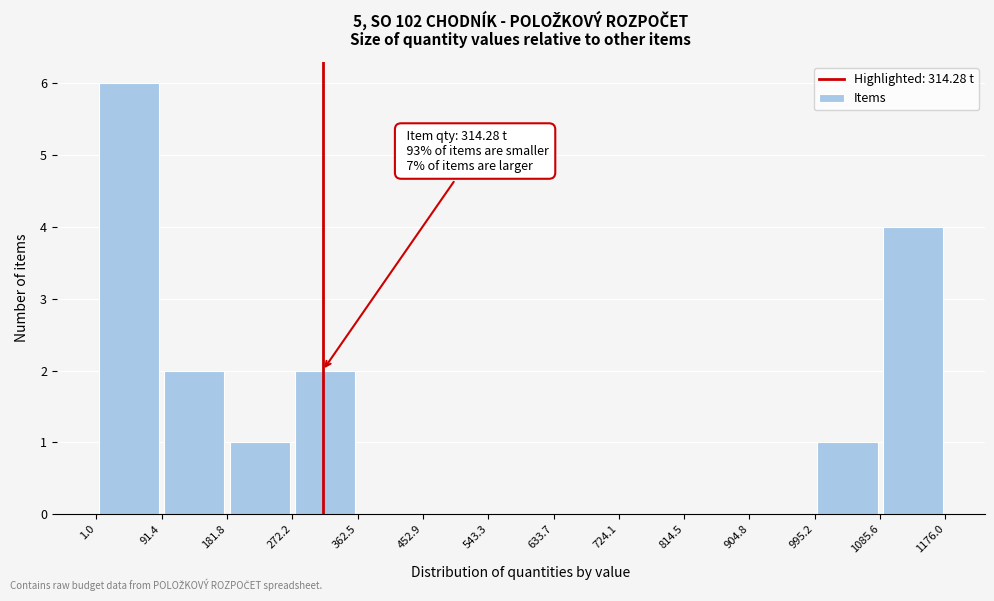

Which range on the x-axis has the tallest bar?

1.0 to 91.4